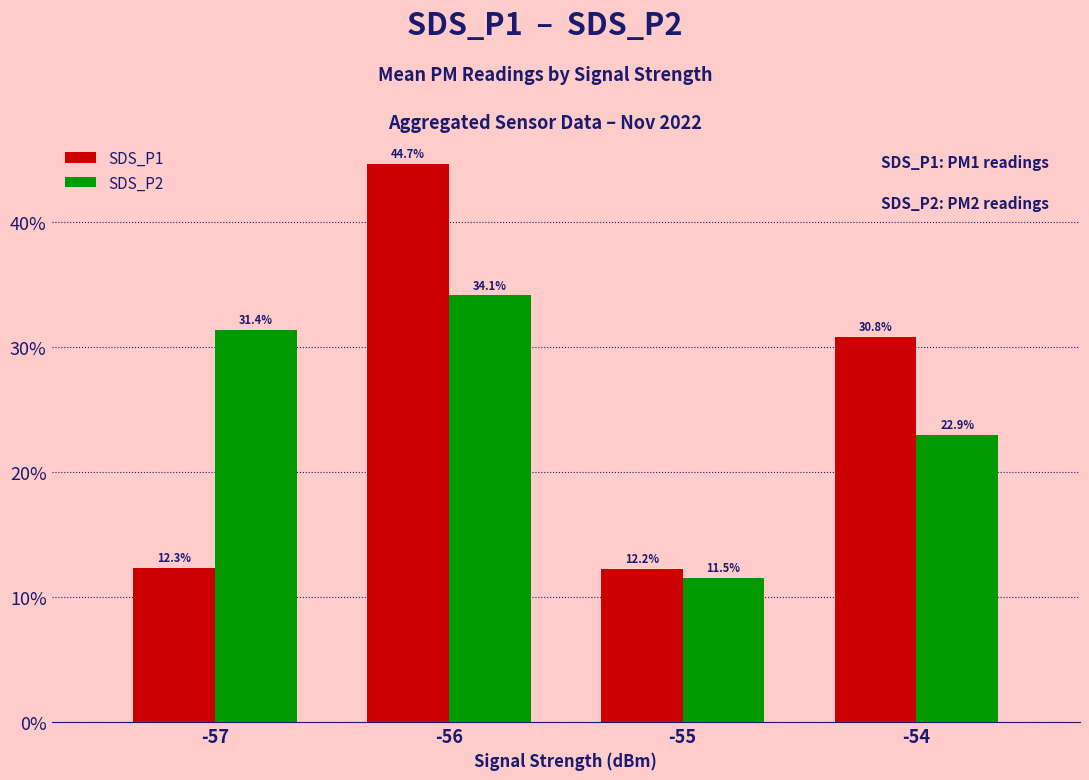

At which label is SDS_P2 closest to 22?

-54